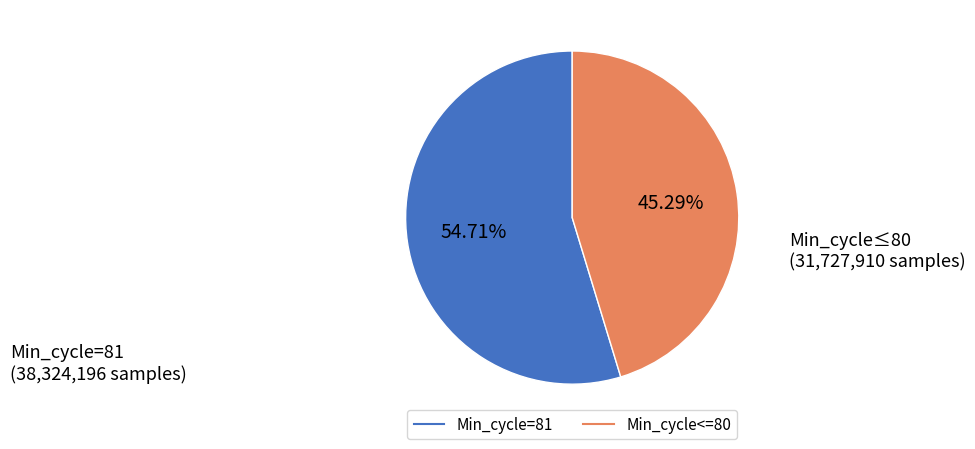

Does any single category account for the majority?

Yes